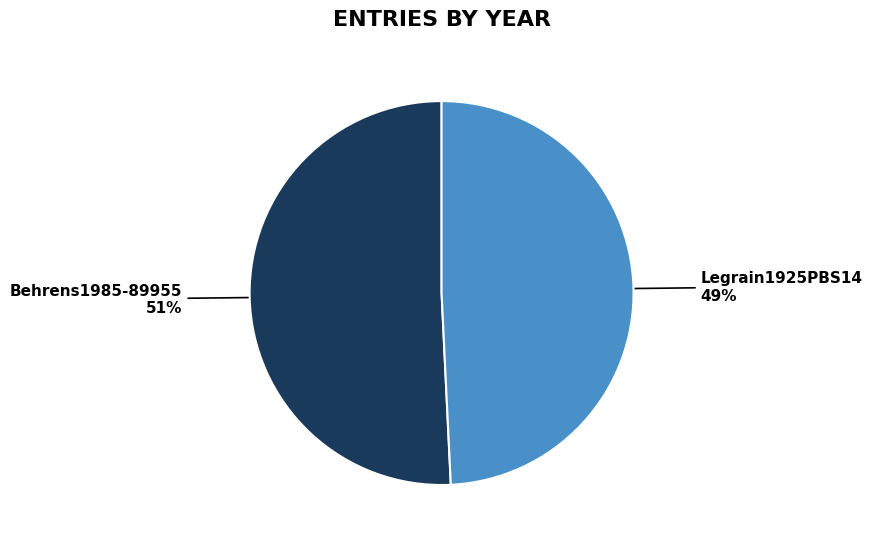

Which slice is the largest?

Behrens1985-89955